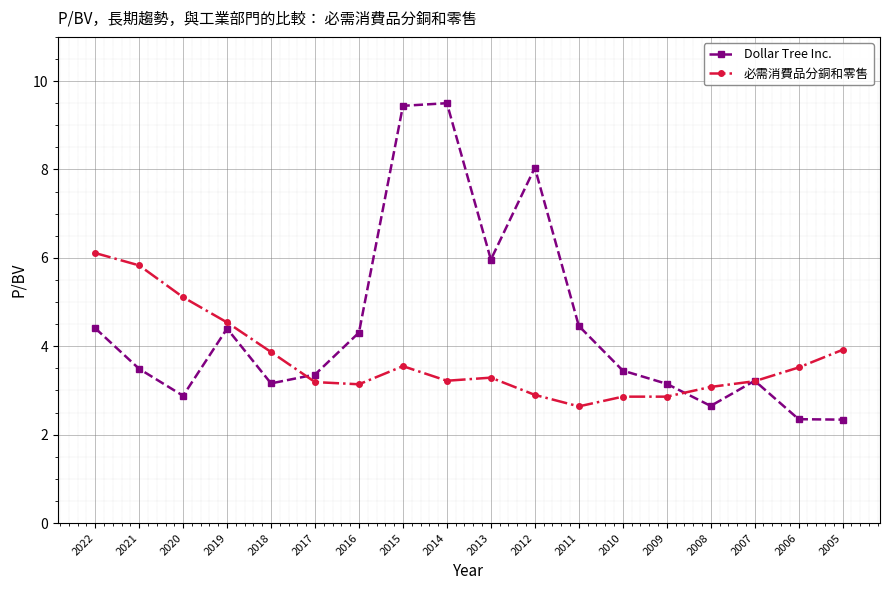

How many distinct data groups are displayed?

2